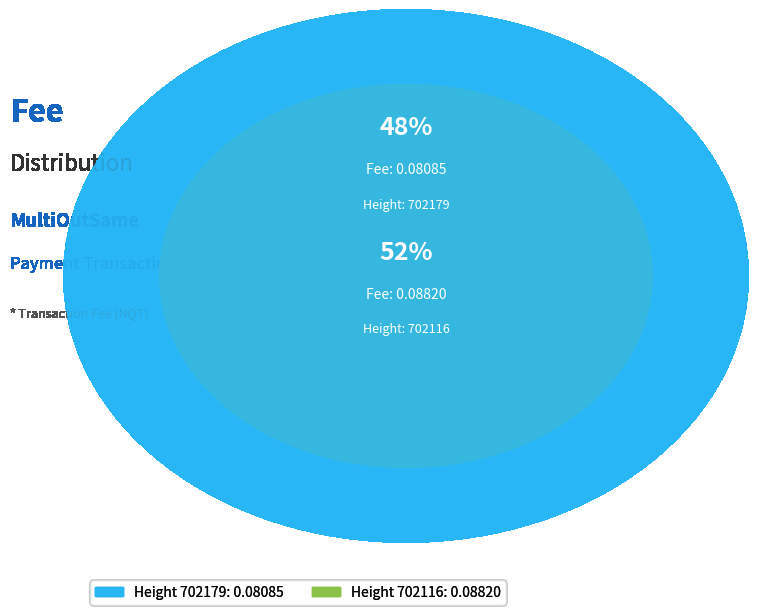

What is the total percentage of 702179 and 702116?

100.0%